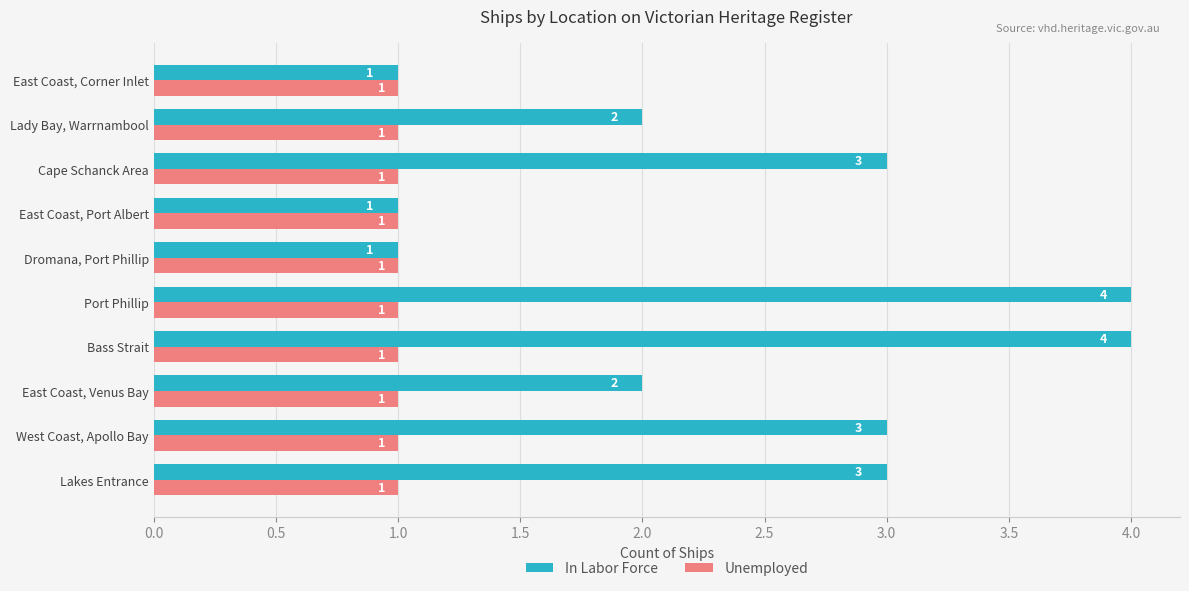

What is the greatest value displayed?

4